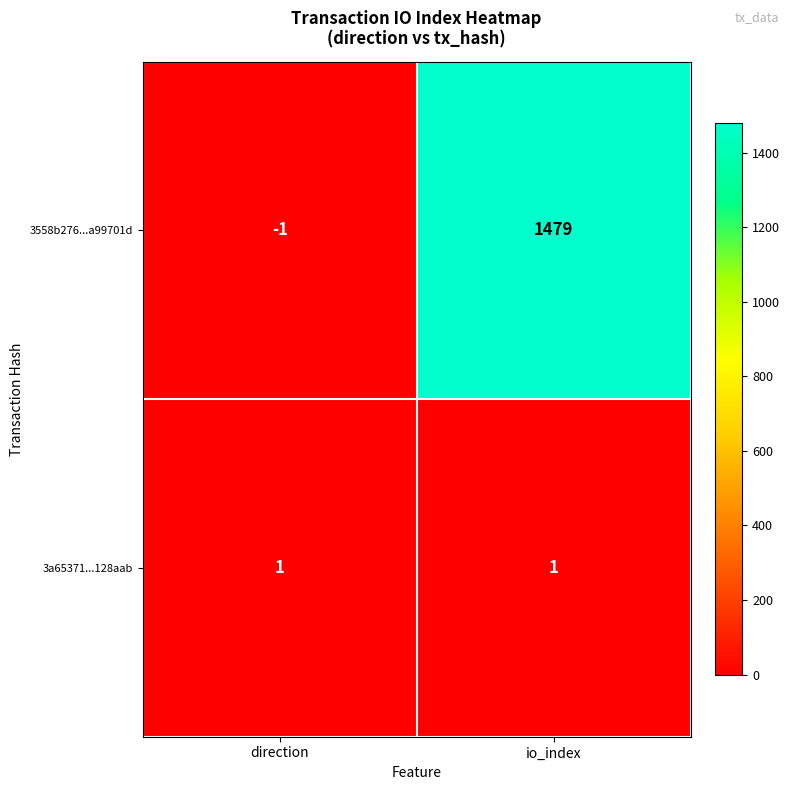

What value does the 3558b276...a99701d series have at io_index, to the nearest 50?

1500